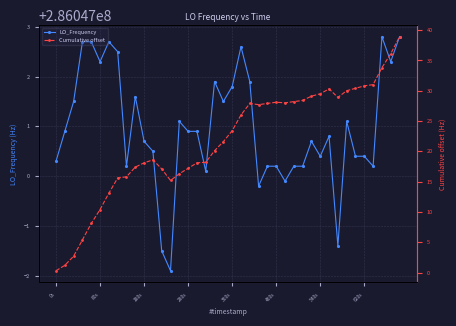

Which series changed the most between 180s and 19?

Cumulative offset